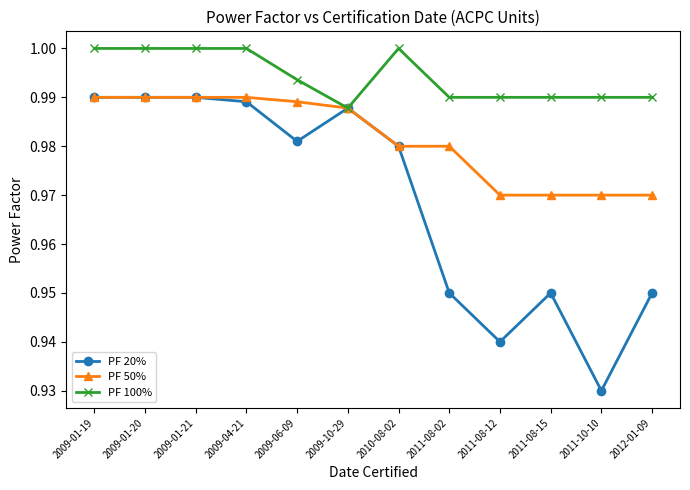

What is the label of the 6th point from the right?

2010-08-02